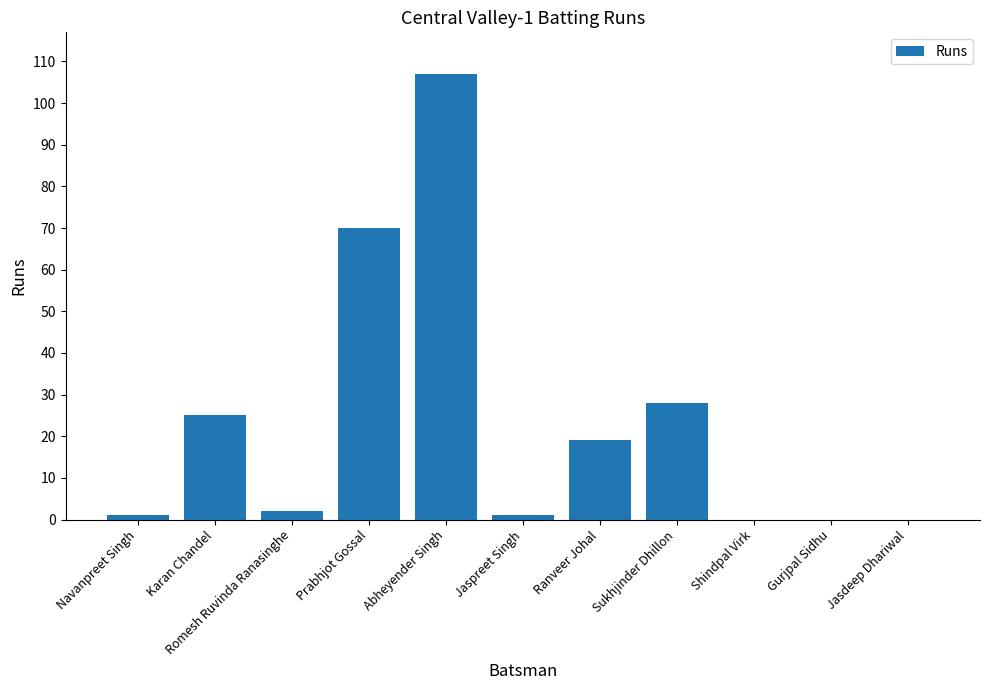

Reading left to right, list all the values displayed in this chart.

Navanpreet Singh=1	Karan Chandel=25	Romesh Ruvinda Ranasinghe=2	Prabhjot Gossal=70	Abheyender Singh=107	Jaspreet Singh=1	Ranveer Johal=19	Sukhjinder Dhillon=28	Shindpal Virk=0	Gurjpal Sidhu=0	Jasdeep Dhariwal=0